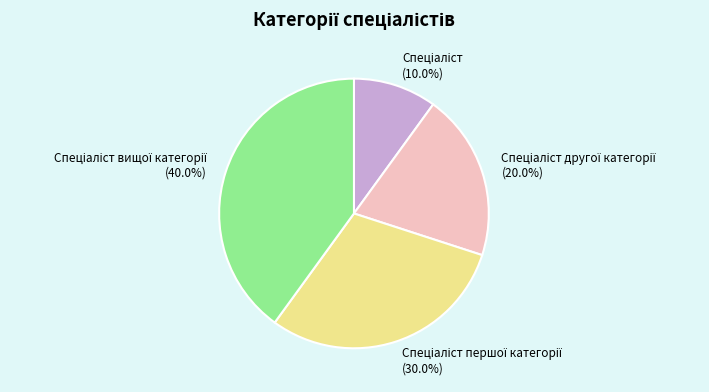

Does any single category account for the majority?

No